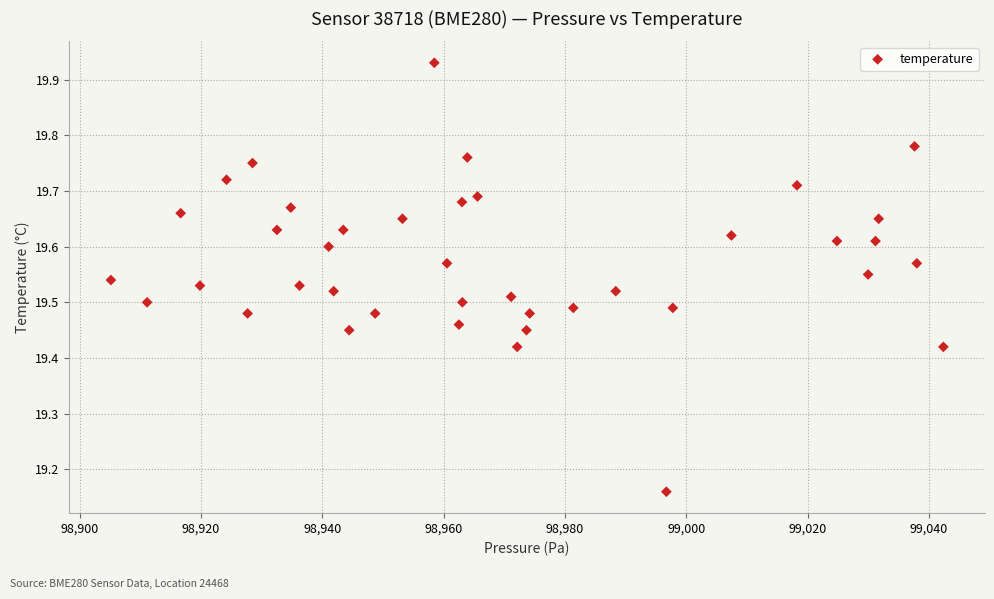

What is the range of X values (max minus min)?

137.2